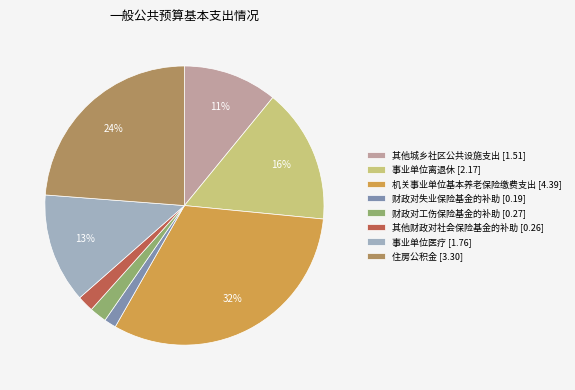

What percentage is the 事业单位医疗 [1.76] slice, to the nearest percent?

13%